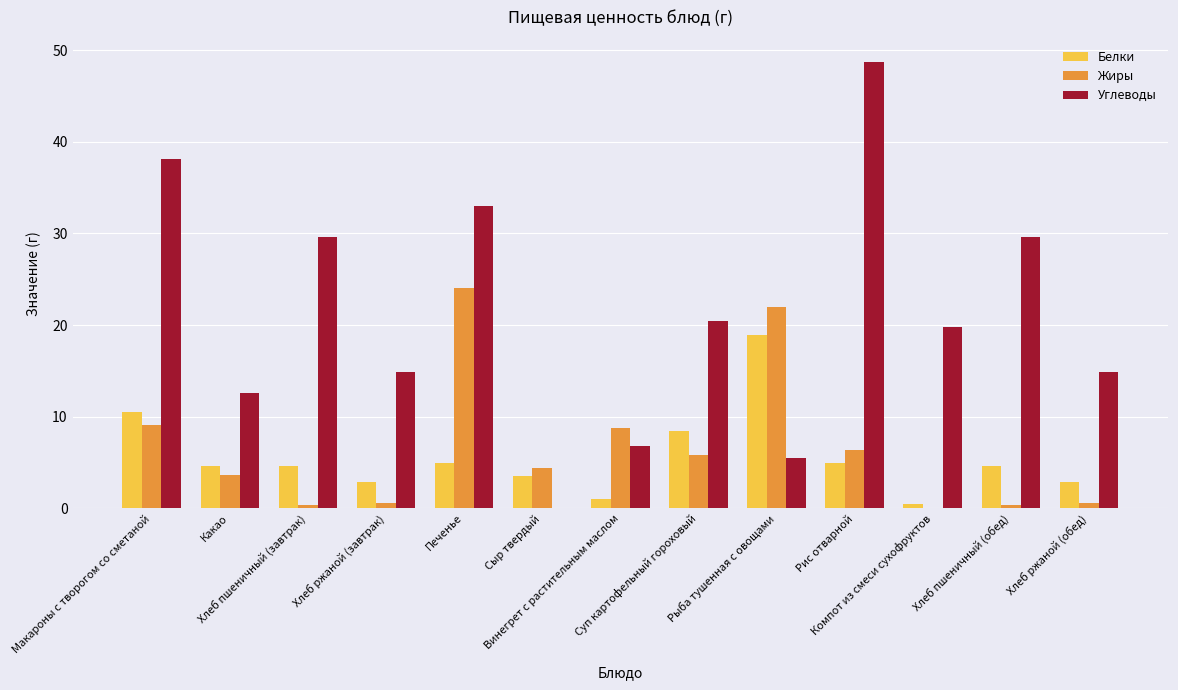

Which label corresponds to the largest value in the chart?

Рис отварной